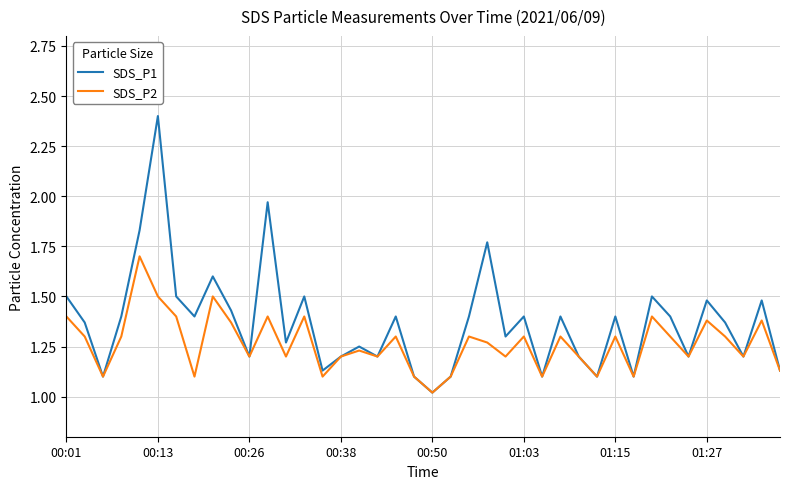

List the series in order of their peak value, lowest first.

SDS_P2, SDS_P1